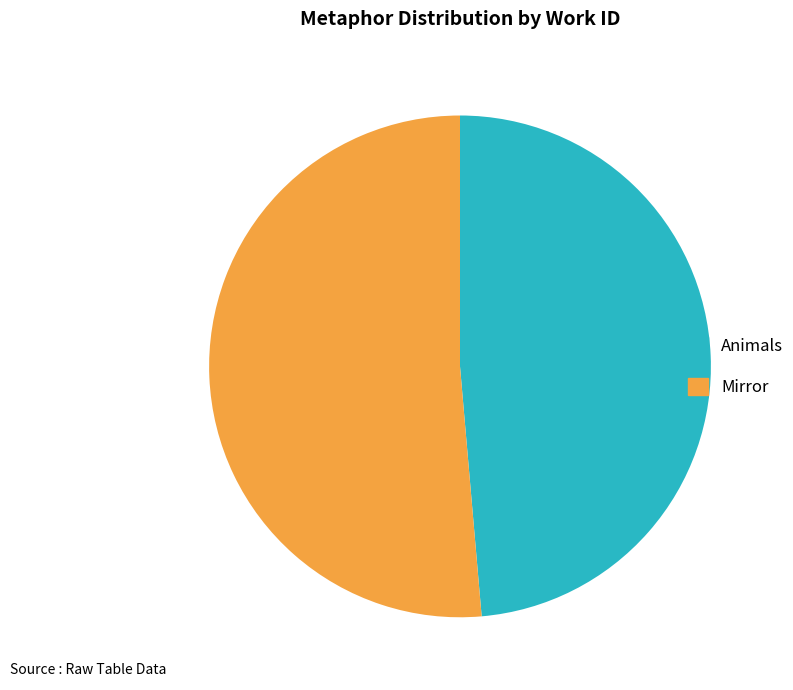

Is the sum of Animals and Mirror greater than half?

Yes